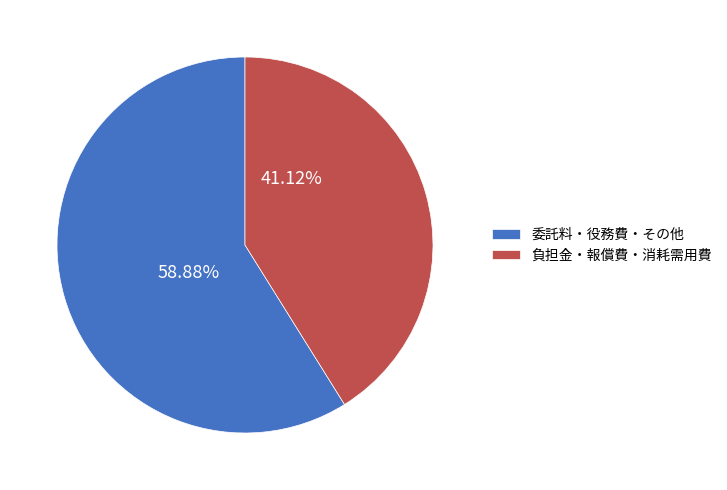

Rank the categories by value from lowest to highest.

負担金・報償費・消耗需用費, 委託料・役務費・その他